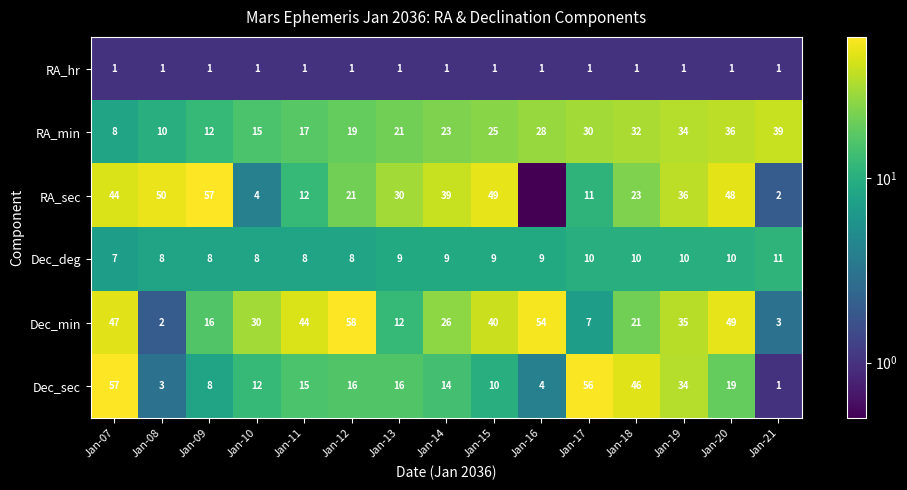

At which category does the chart reach its minimum across all series?

Jan-16